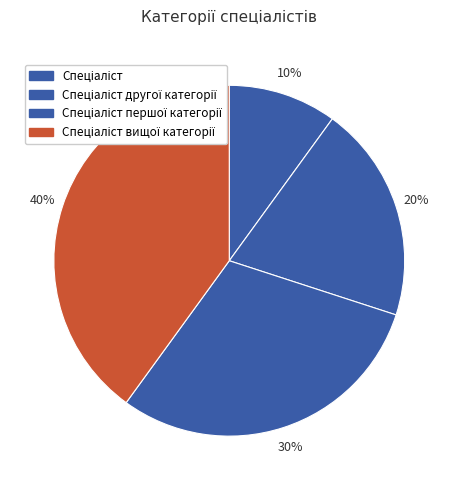

Do Спеціаліст вищої категорії and Спеціаліст першої категорії together represent more than half of the pie?

Yes